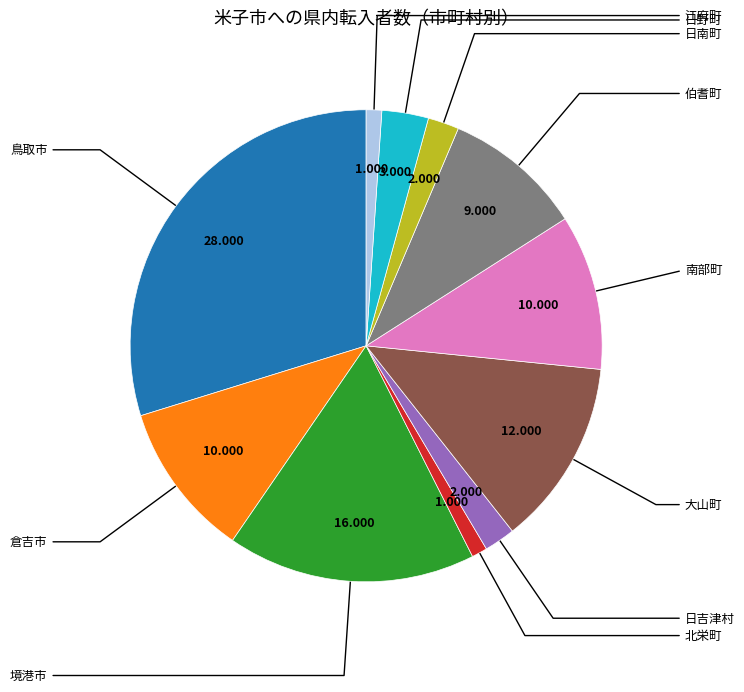

Is there a majority slice in this chart?

No